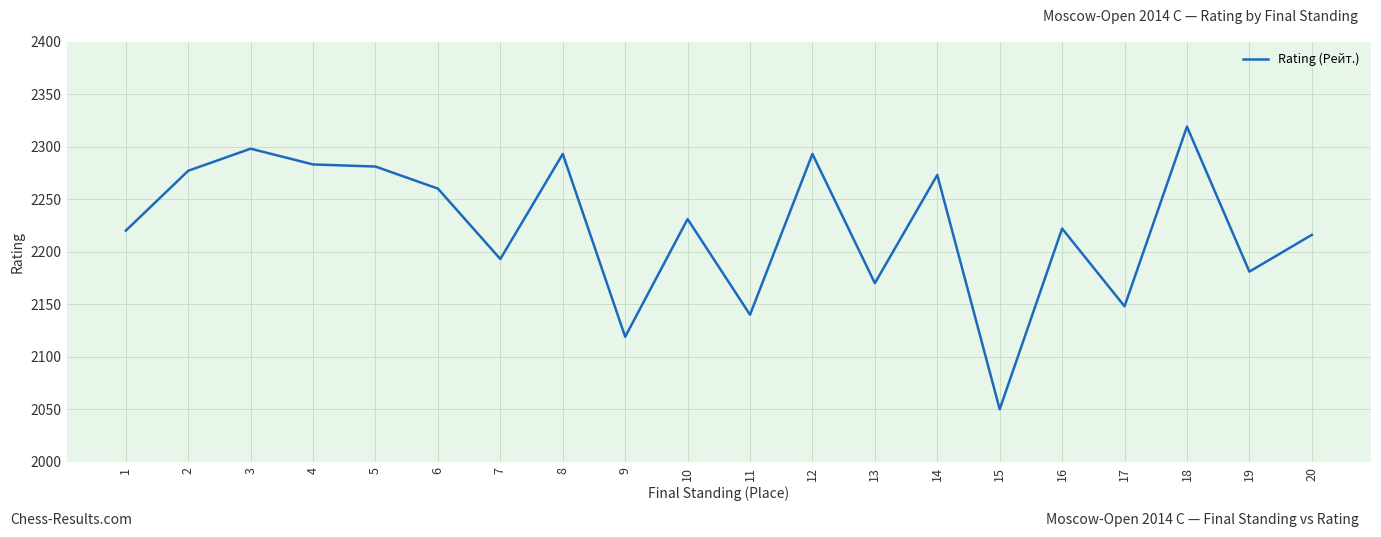

Read the value at 4, to the nearest 10.

2280